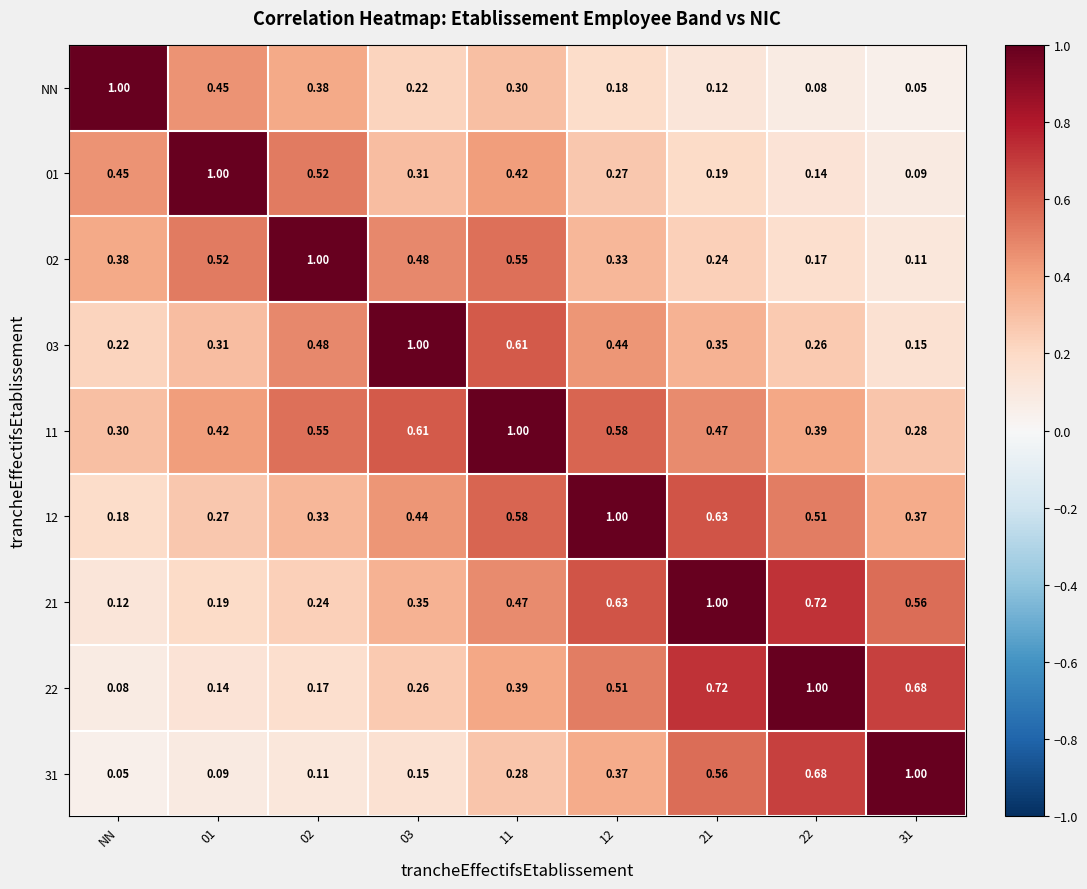

At which label is 12 closest to 0?

NN